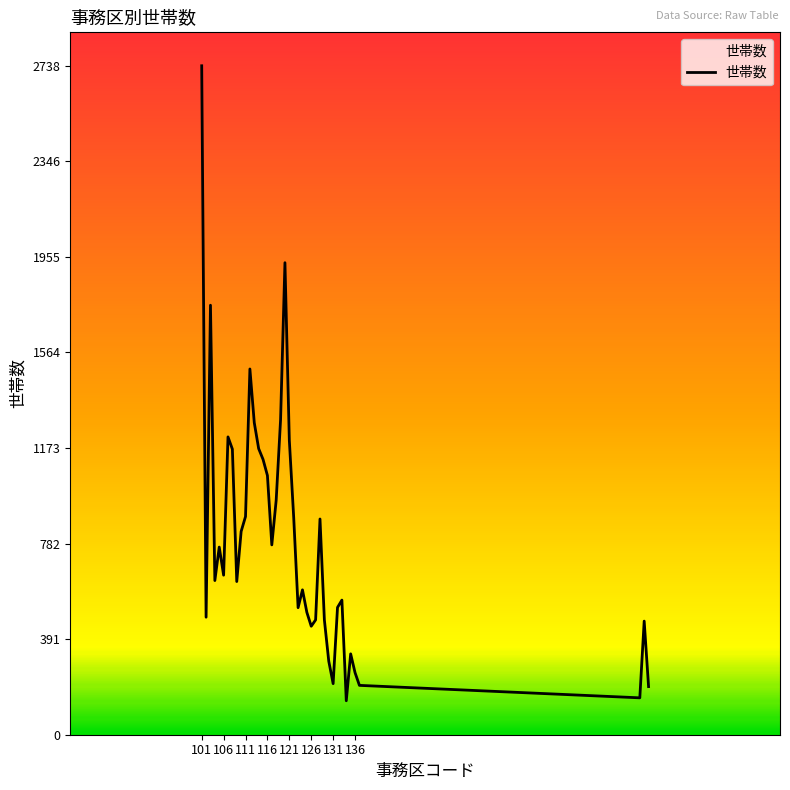

What is the difference between the maximum and minimum values?

2599